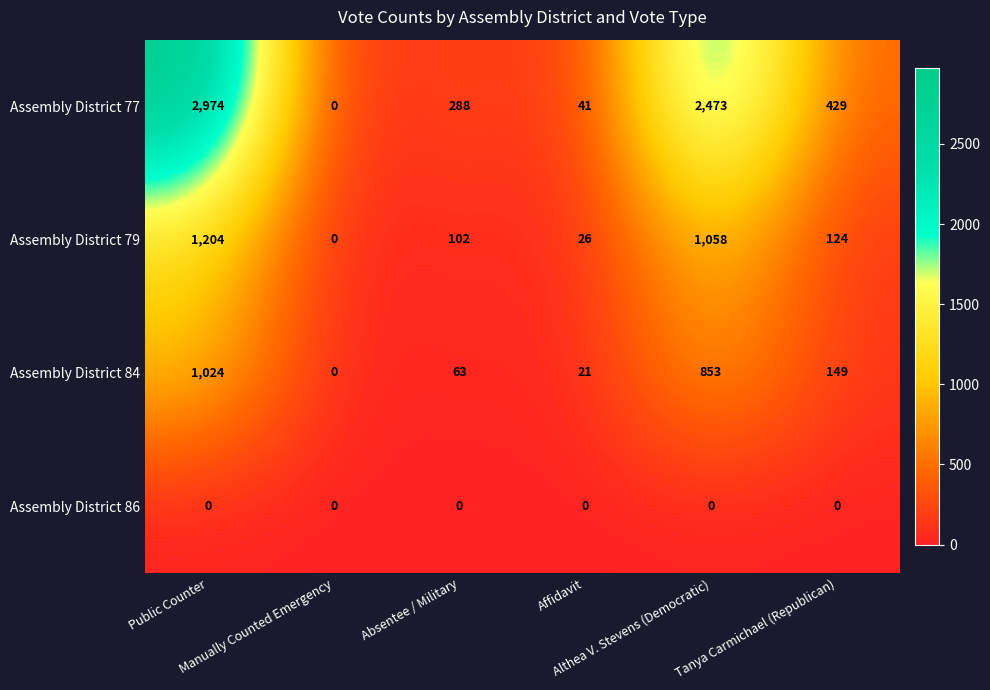

What is the total value across all series at Absentee / Military?

453